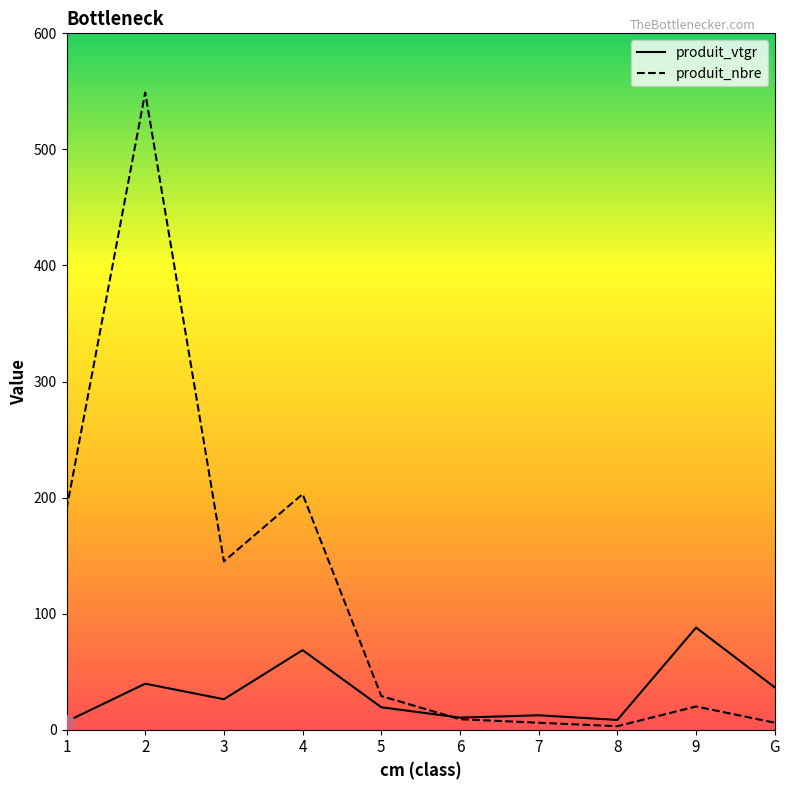

What are all the series names shown in the legend?

produit_vtgr, produit_nbre